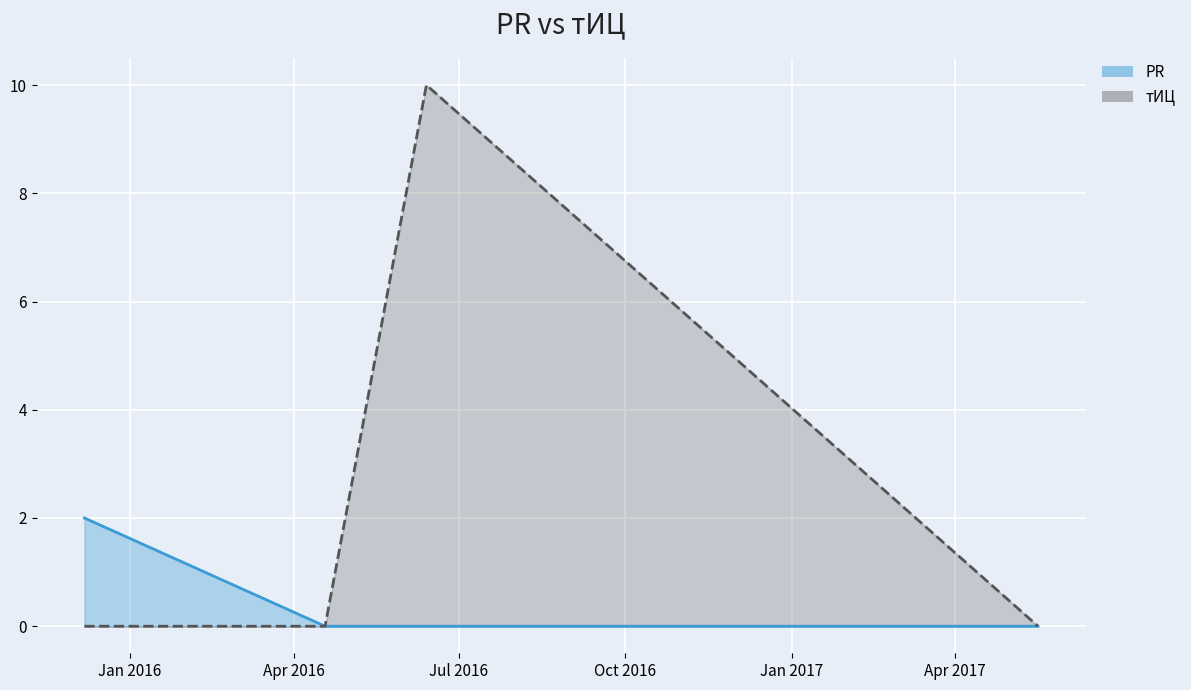

Which category has the highest value in the PR series?

2015-12-07